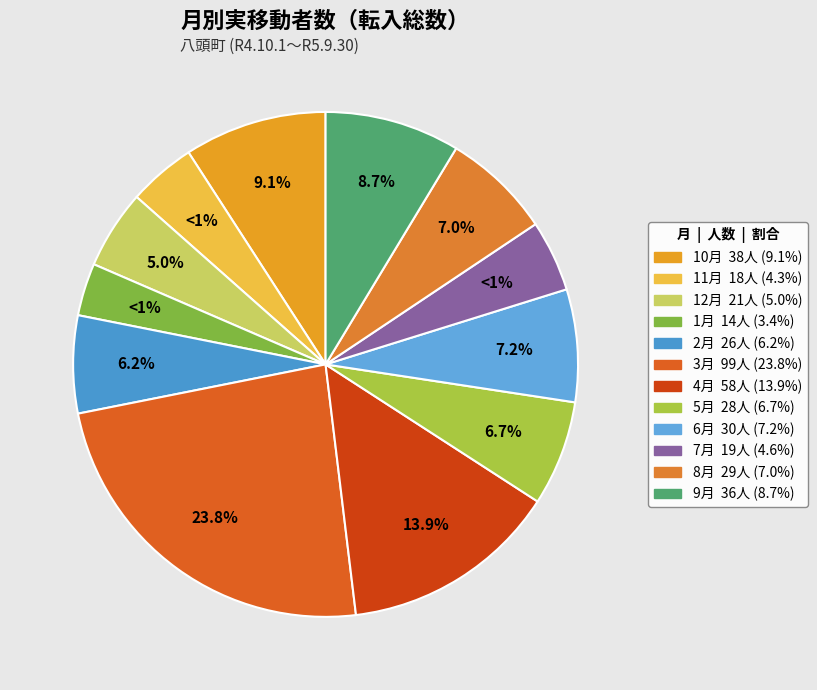

Combined, what portion of the pie is 9月 and 2月?

14.9%